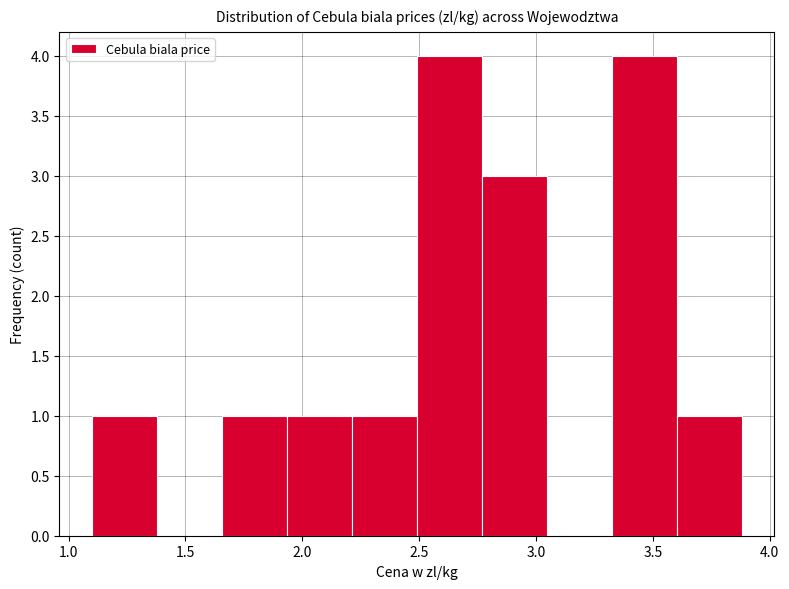

Reading left to right, transcribe this chart: for each bar, give the range it covers on the x-axis and its height. Neither the bar edges nor the heights are printed on the chart, so give them approximately, as read against the axes.

1.10 to 1.40: 1
1.40 to 1.65: 0
1.65 to 1.95: 1
1.95 to 2.20: 1
2.20 to 2.50: 1
2.50 to 2.75: 4
2.75 to 3.05: 3
3.05 to 3.30: 0
3.30 to 3.60: 4
3.60 to 3.90: 1